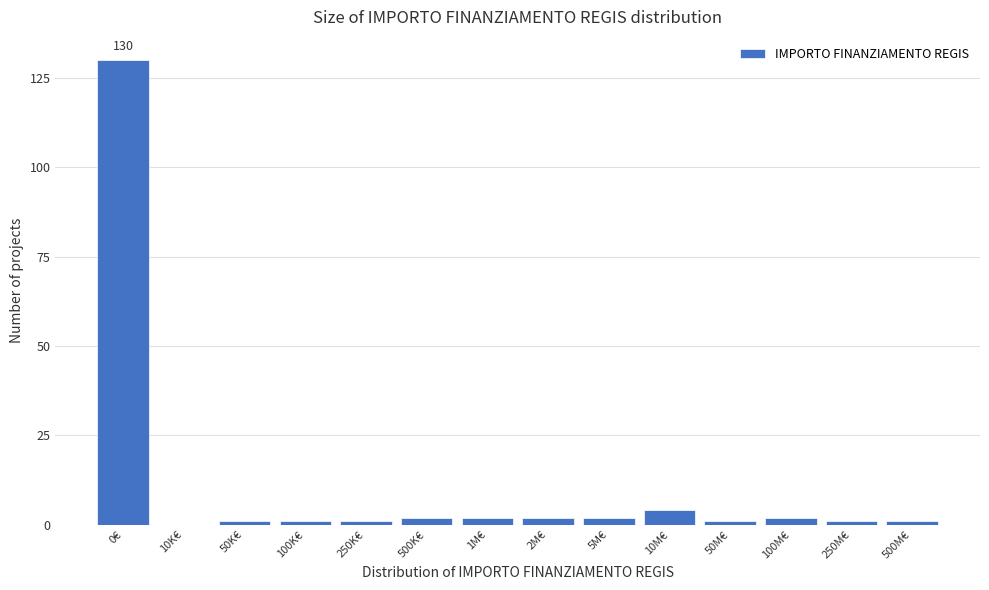

Reading left to right, list all the values displayed in this chart.

0€=130	10K€=0	50K€=1	100K€=1	250K€=1	500K€=2	1M€=2	2M€=2	5M€=2	10M€=4	50M€=1	100M€=2	250M€=1	500M€=1